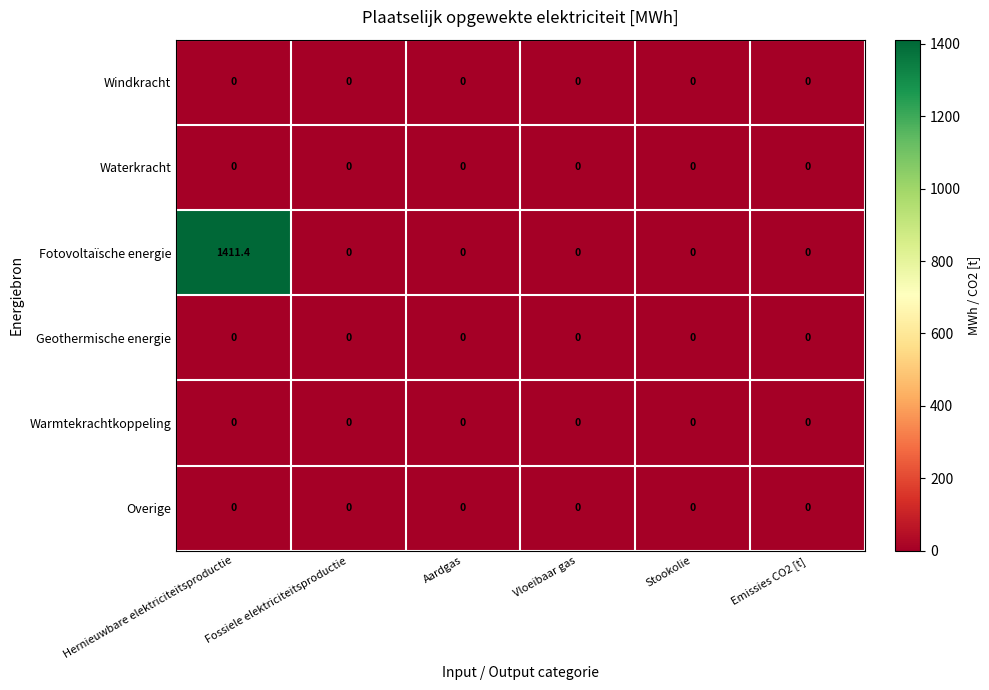

At which category is the sum across all series the highest?

Hernieuwbare elektriciteitsproductie